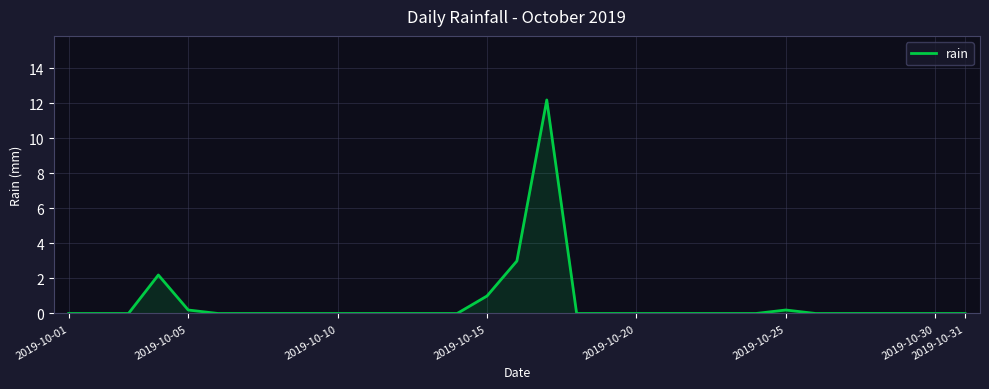

What is the maximum value shown in the chart?

12.2